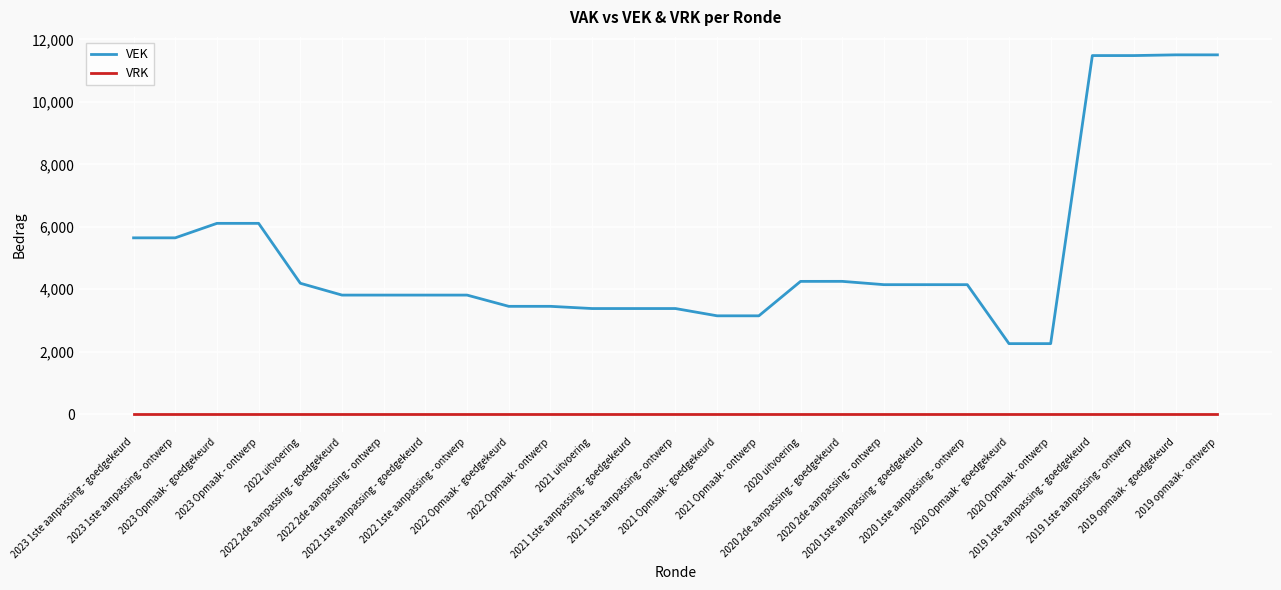

Does the chart have visible grid lines?

Yes